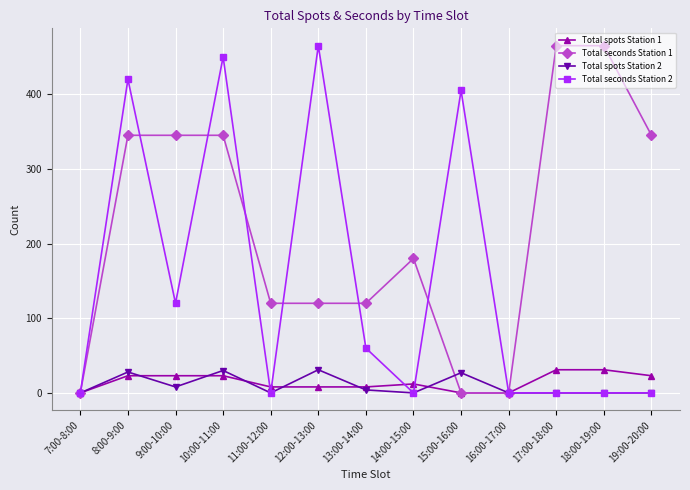

True or false: Total seconds Station 1 has a value of 0 at 7:00-8:00.

True